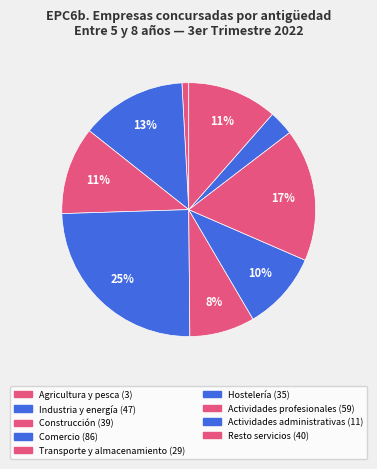

How many segments does this pie chart have?

9